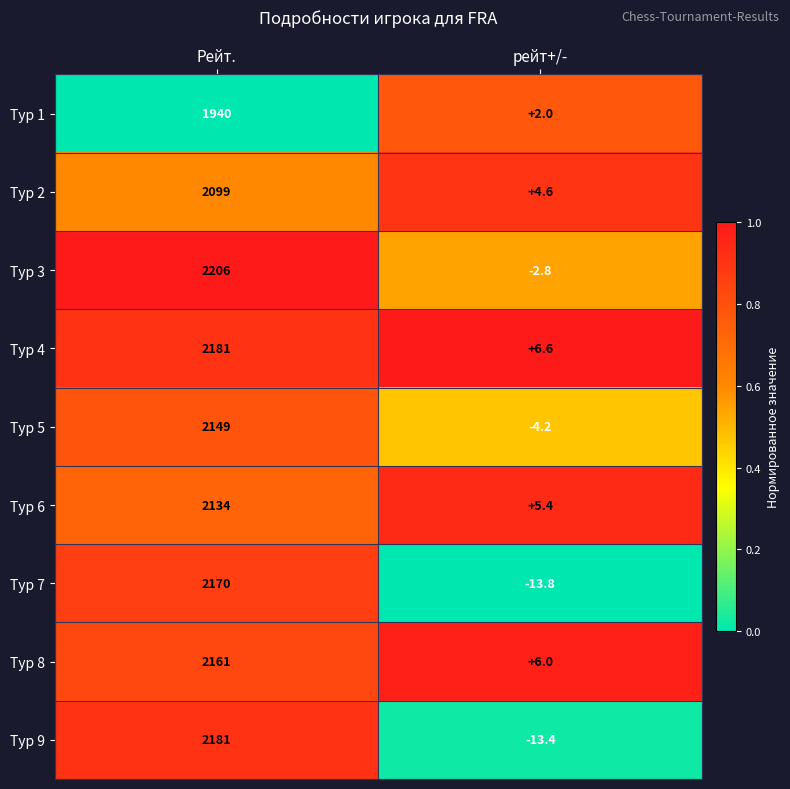

Reading left to right, list all the values displayed in this chart.

Тур 1: 1940.0	2.0
Тур 2: 2099.0	4.6
Тур 3: 2206.0	-2.8
Тур 4: 2181.0	6.6
Тур 5: 2149.0	-4.2
Тур 6: 2134.0	5.4
Тур 7: 2170.0	-13.8
Тур 8: 2161.0	6.0
Тур 9: 2181.0	-13.4